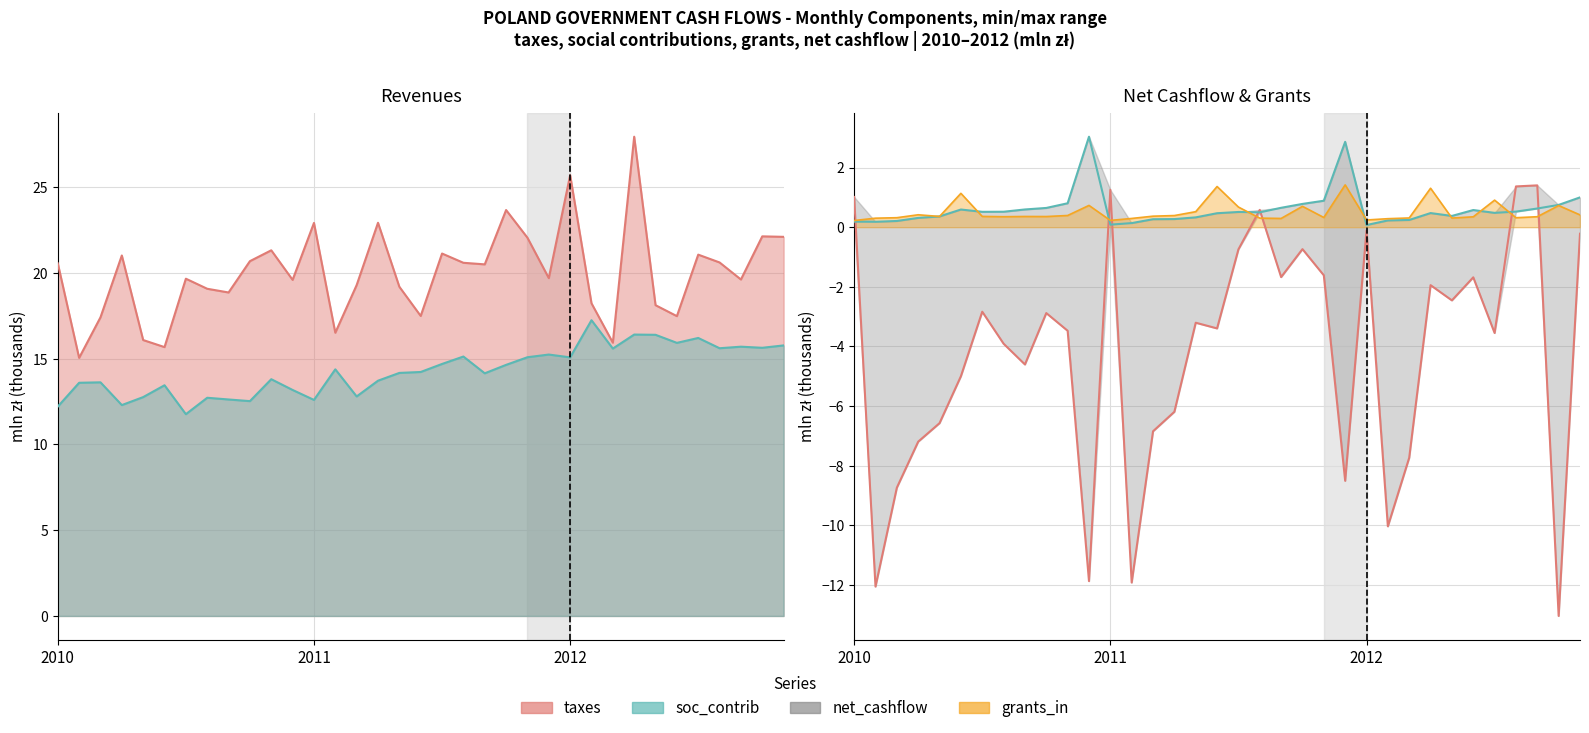

Does the chart display data point markers on the line(s)?

No